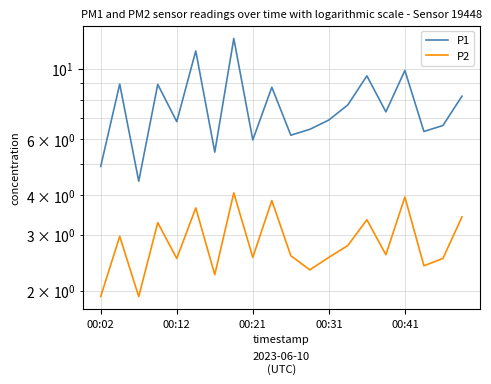

True or false: P1 and P2 intersect in this chart.

False